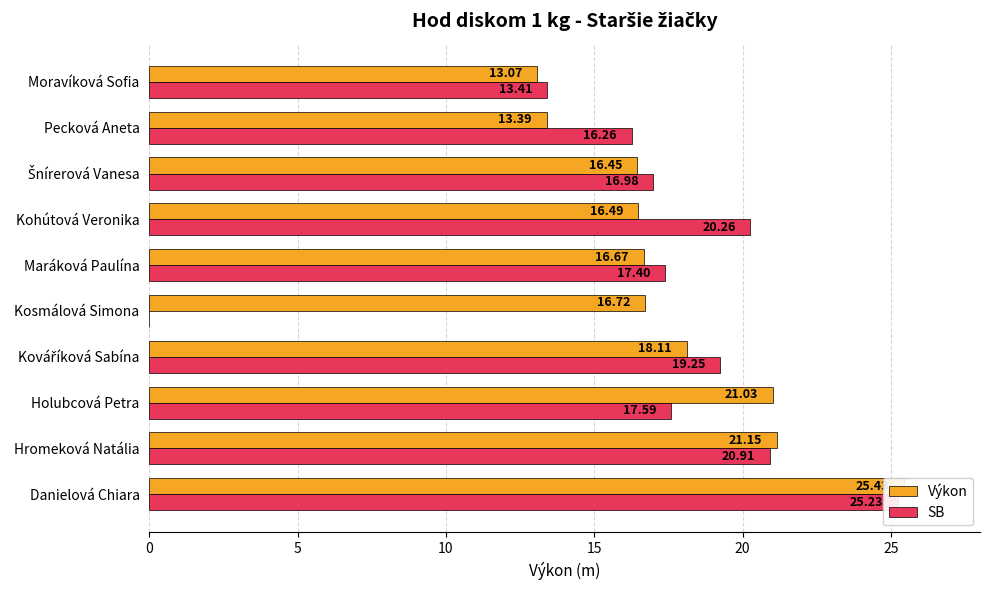

How many series are shown in this chart?

2